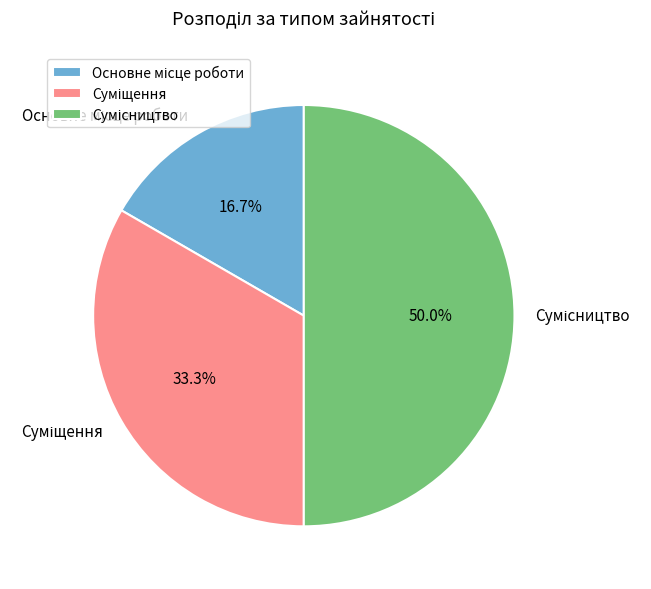

Which has a higher value, Суміщення or Сумісництво?

Сумісництво